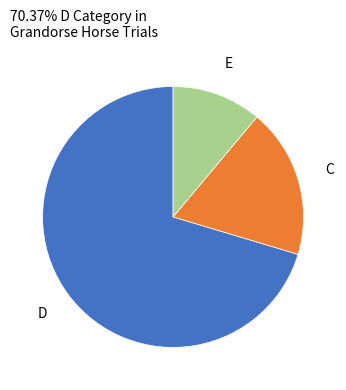

Is there a majority slice in this chart?

Yes